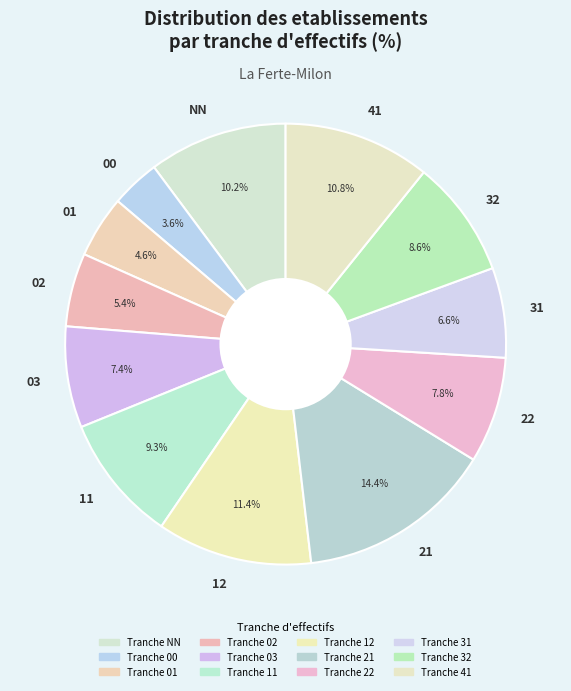

How many segments does this pie chart have?

12